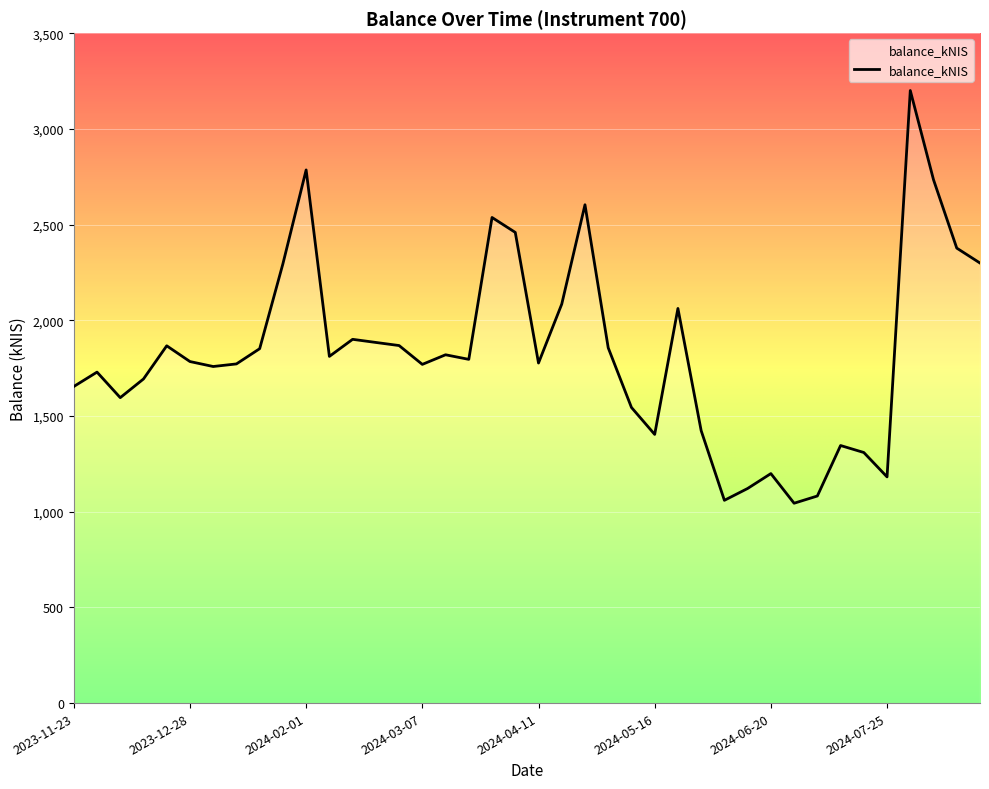

What is the difference between the maximum and minimum values?

2156.2